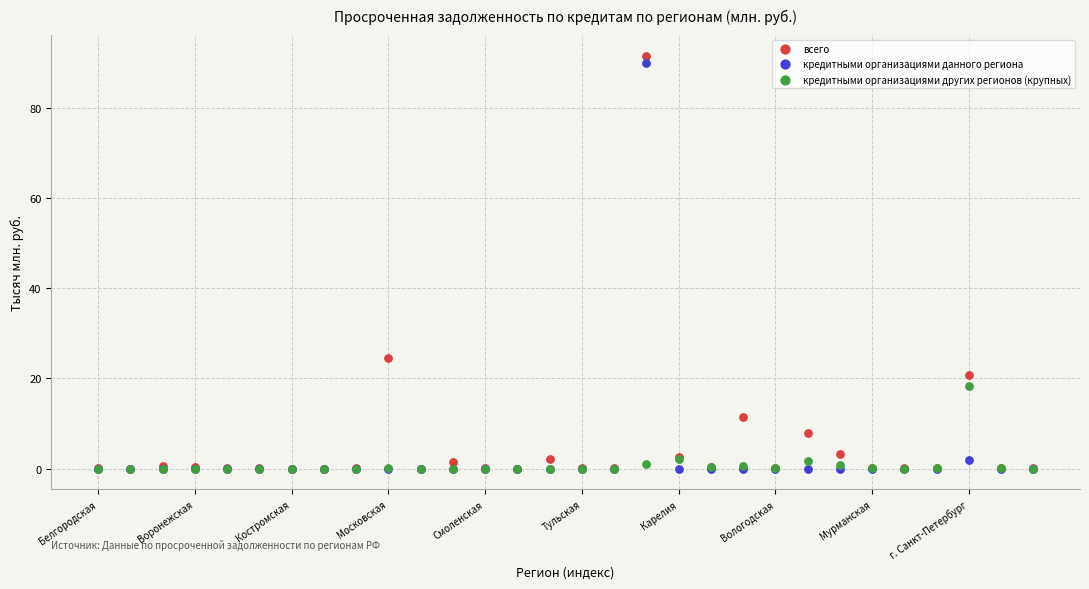

What are all the series names shown in the legend?

всего, кредитными организациями данного региона, кредитными организациями других регионов (крупных)